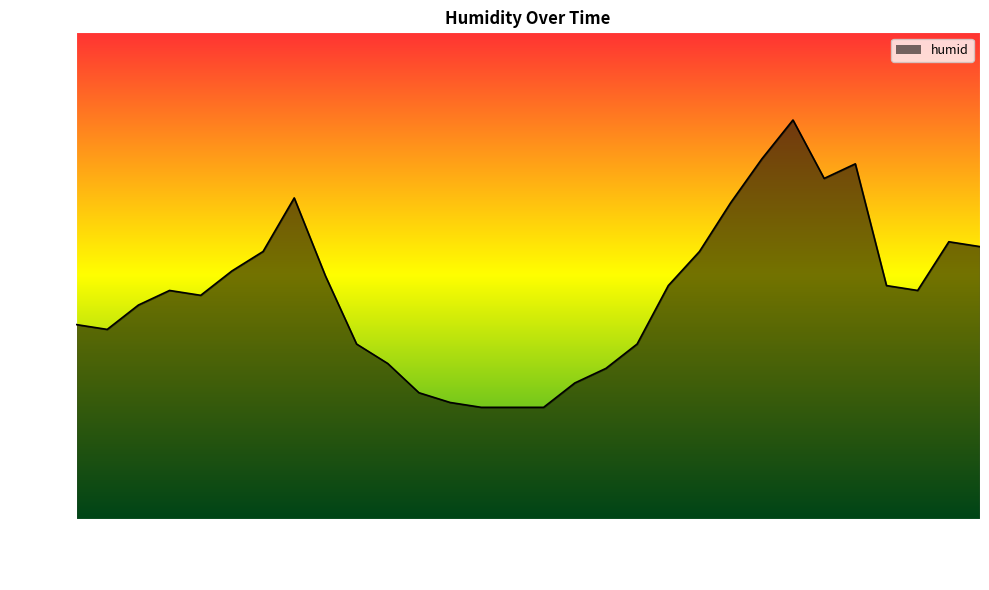

How many lines are shown in the chart?

1